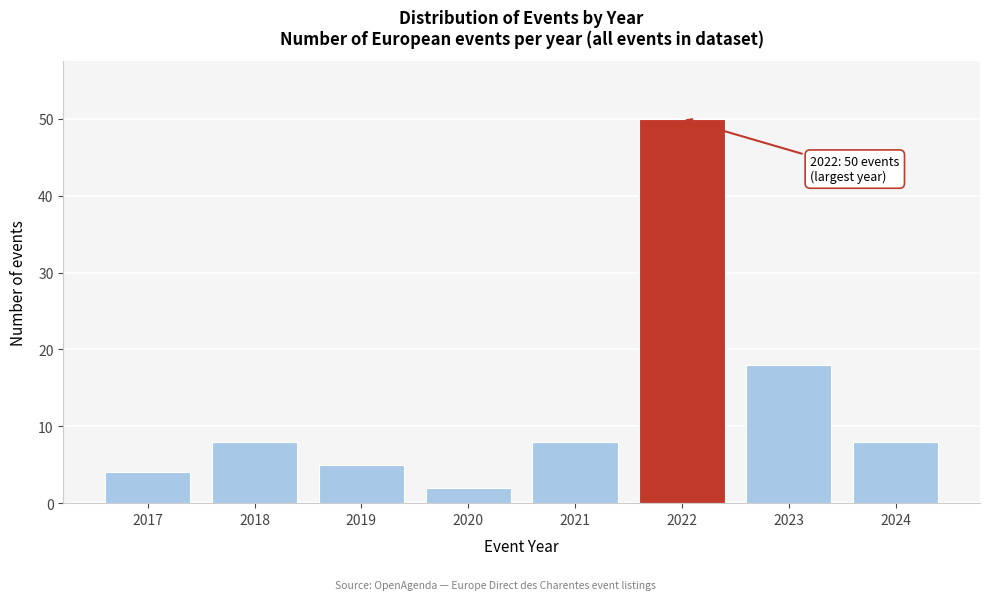

Reading left to right, what are all the values shown in this chart?

2017=4	2018=8	2019=5	2020=2	2021=8	2022=50	2023=18	2024=8